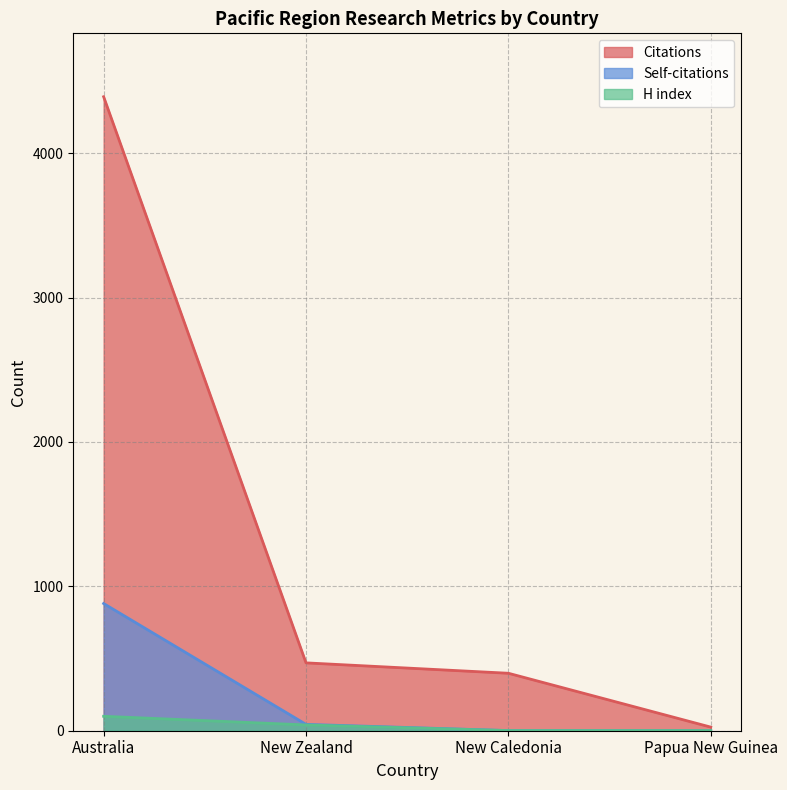

Rank the series by their maximum value, from highest to lowest.

Citations, Self-citations, H index